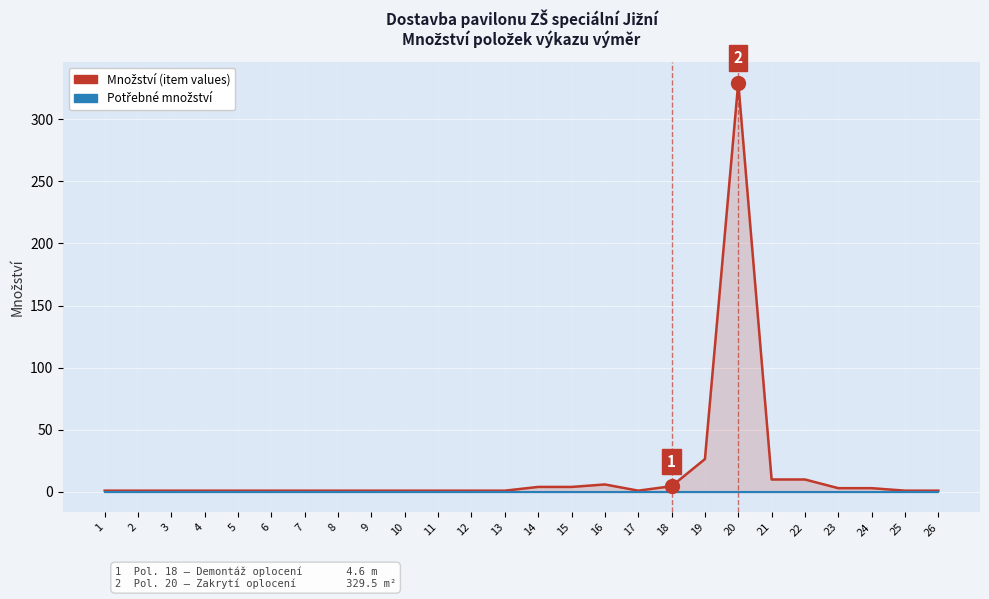

Where is Množství (item values) nearest to the value 165?

19